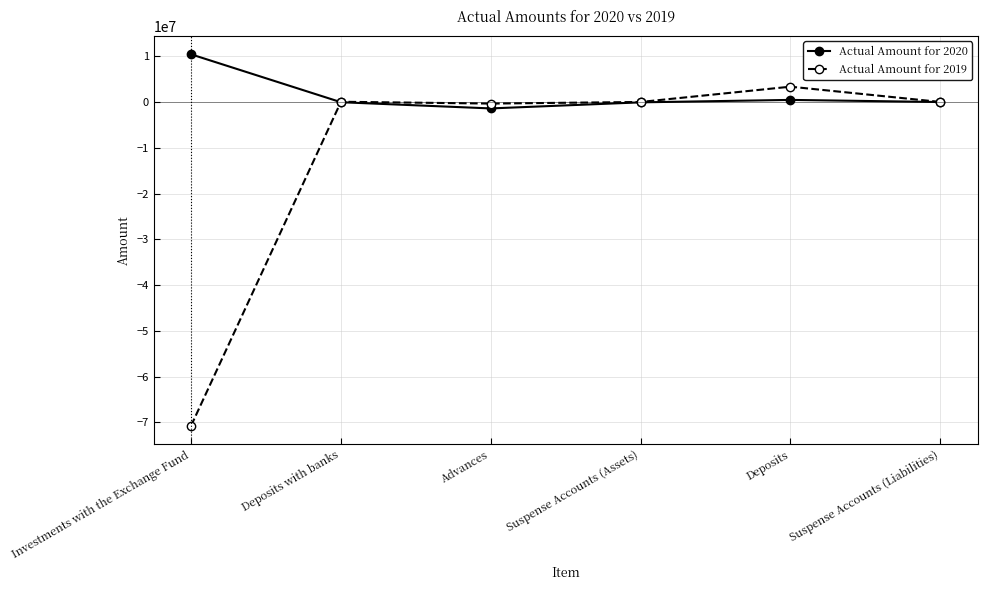

List the series in order of their overall mean, highest first.

Actual Amount for 2020, Actual Amount for 2019